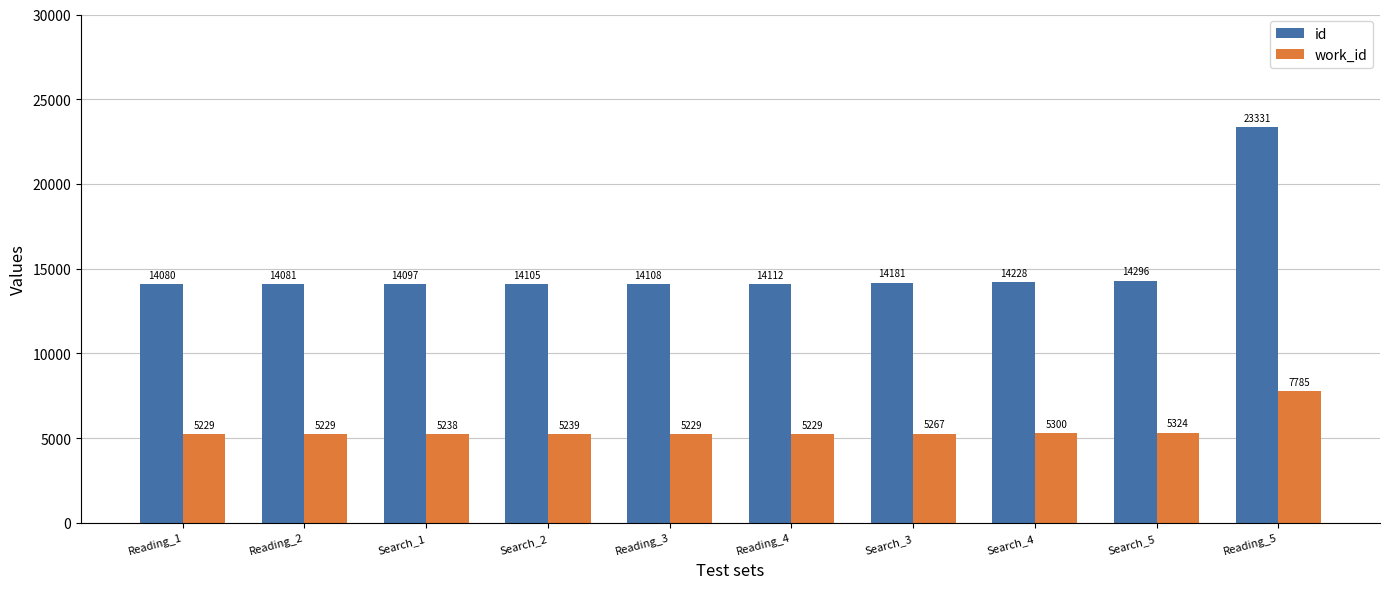

Reading right to left, transcribe all the data shown in this chart.

id: 23331	14296	14228	14181	14112	14108	14105	14097	14081	14080
work_id: 7785	5324	5300	5267	5229	5229	5239	5238	5229	5229